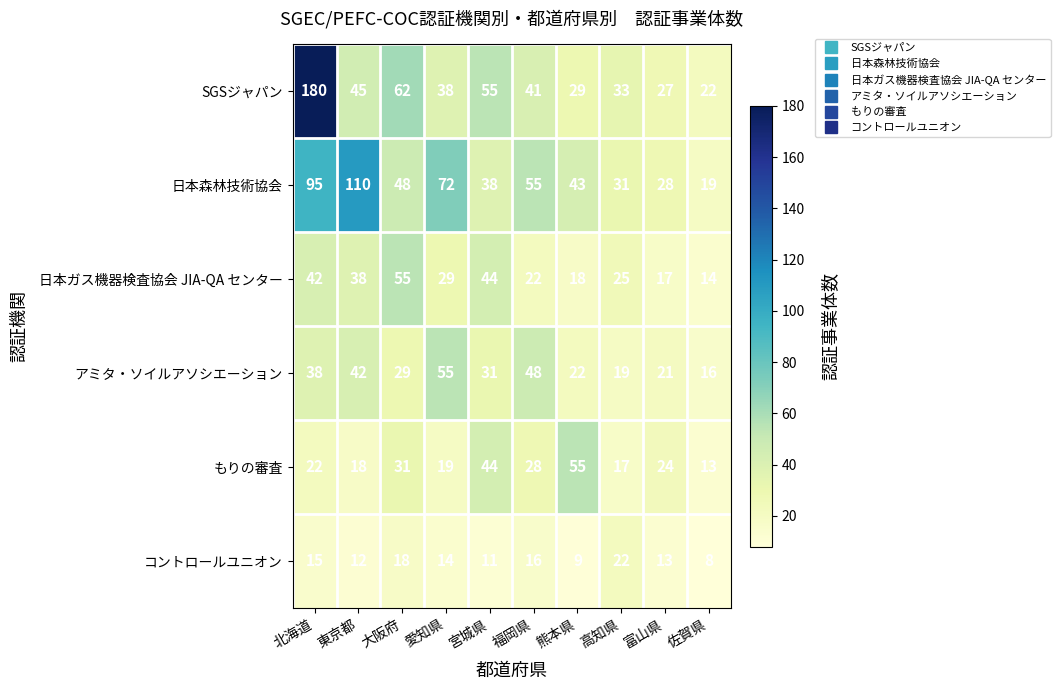

At 高知県, list the series in order from smallest to largest.

もりの審査, アミタ・ソイルアソシエーション, コントロールユニオン, 日本ガス機器検査協会 JIA-QA センター, 日本森林技術協会, SGSジャパン